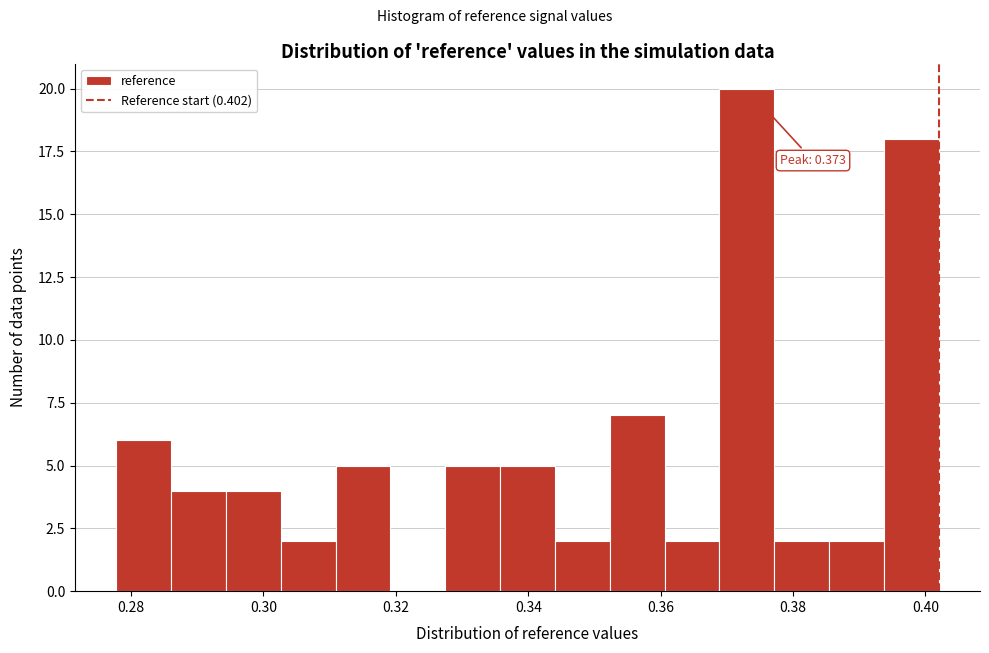

Which range on the x-axis has the tallest bar?

0.368 to 0.378